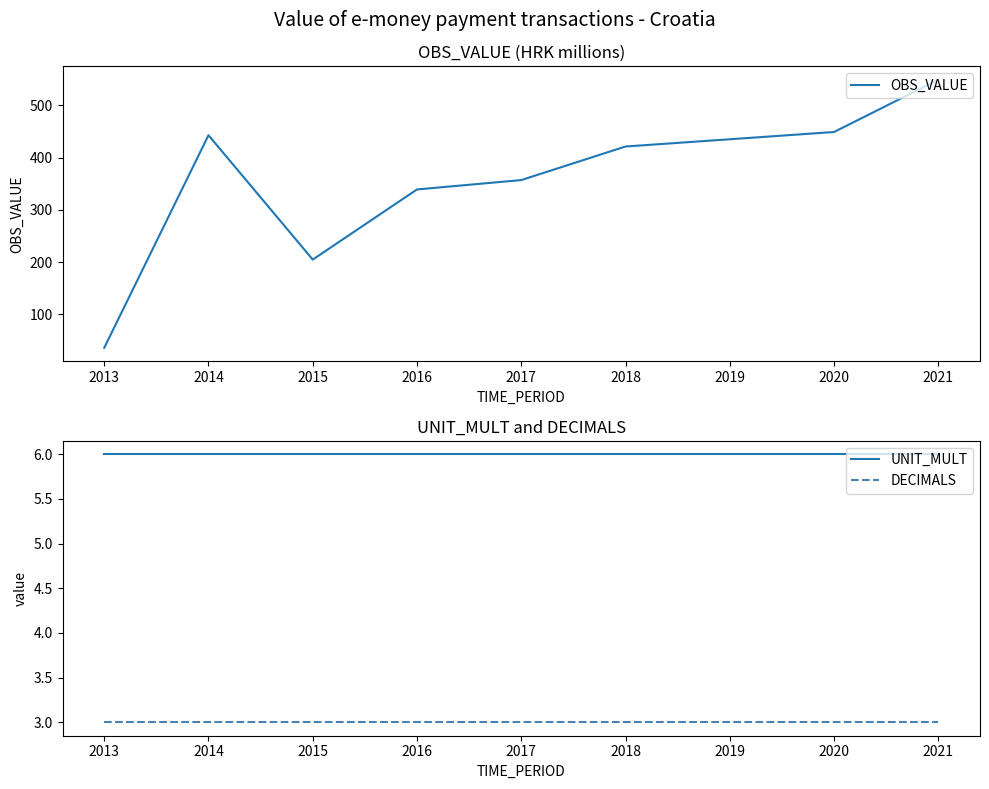

Is the value of DECIMALS at 2018 greater than the value of UNIT_MULT at 2015?

No